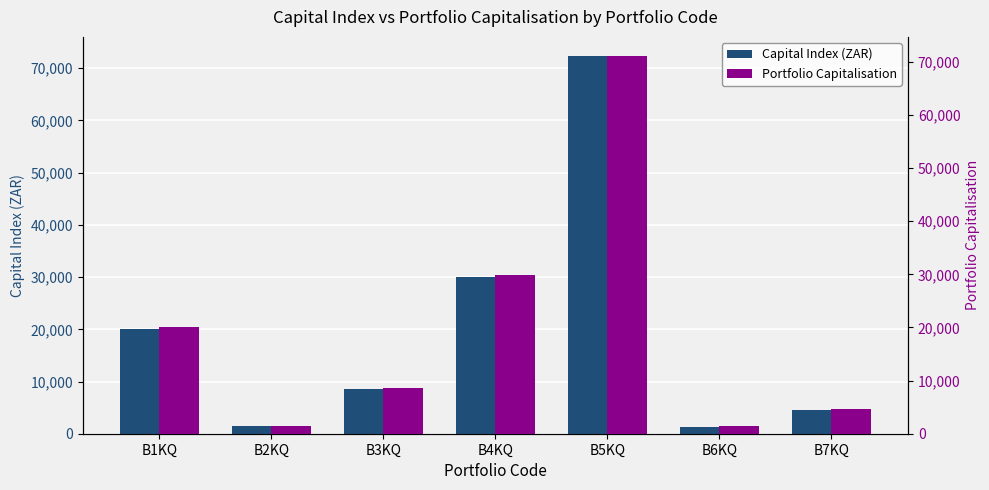

Between B2KQ and B6KQ, which series saw the biggest shift?

Capital Index (ZAR)